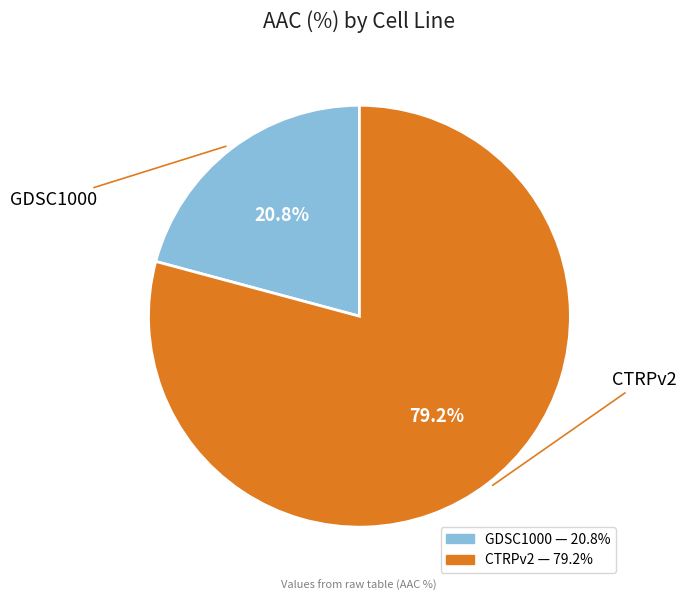

What percentage do GDSC1000 and CTRPv2 together represent?

100.0%